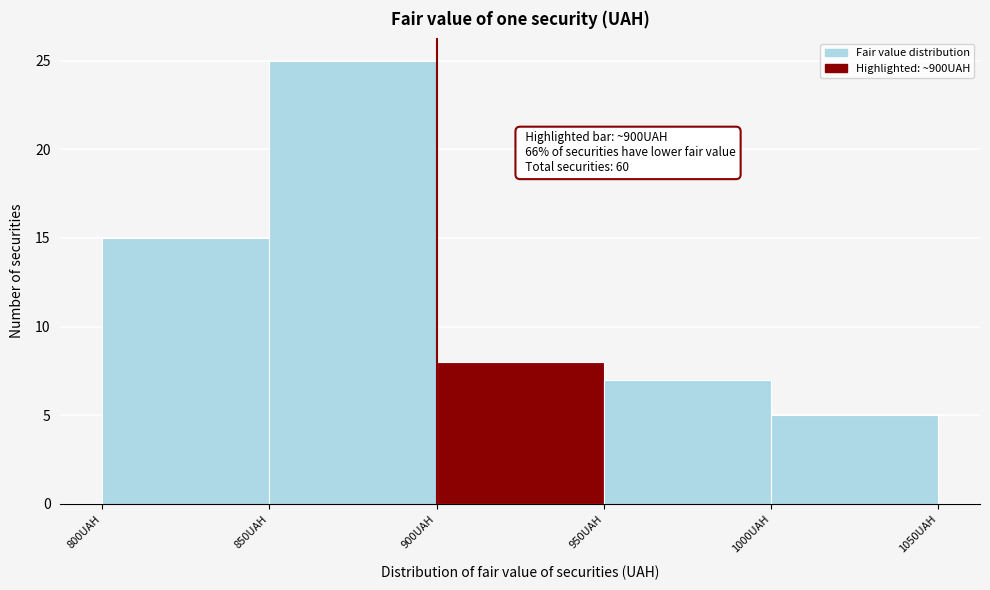

Which range on the x-axis has the tallest bar?

850 to 900